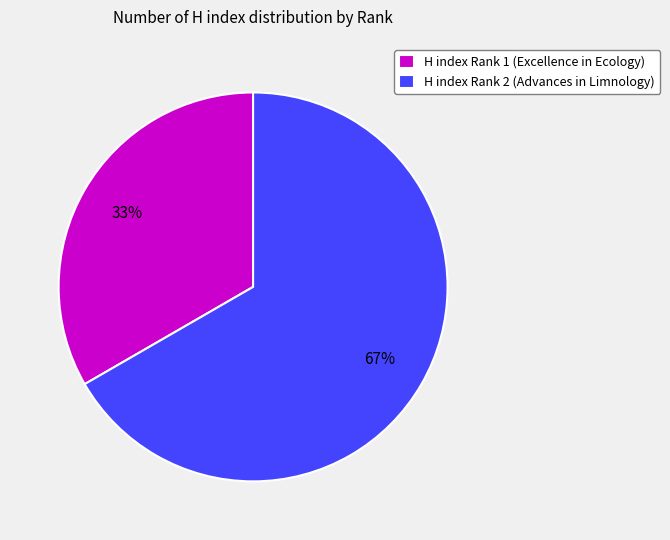

Combined, do H index Rank 2 (Advances in Limnology) and H index Rank 1 (Excellence in Ecology) account for over 50%?

Yes